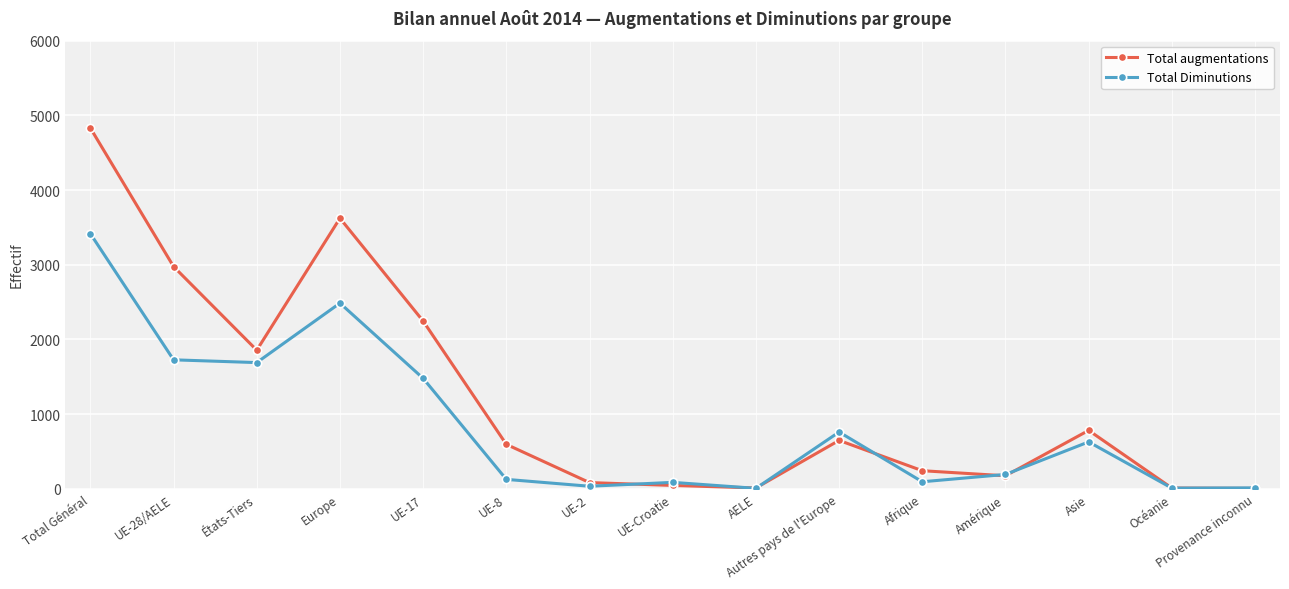

At which category does Total augmentations reach its first local valley?

États-Tiers